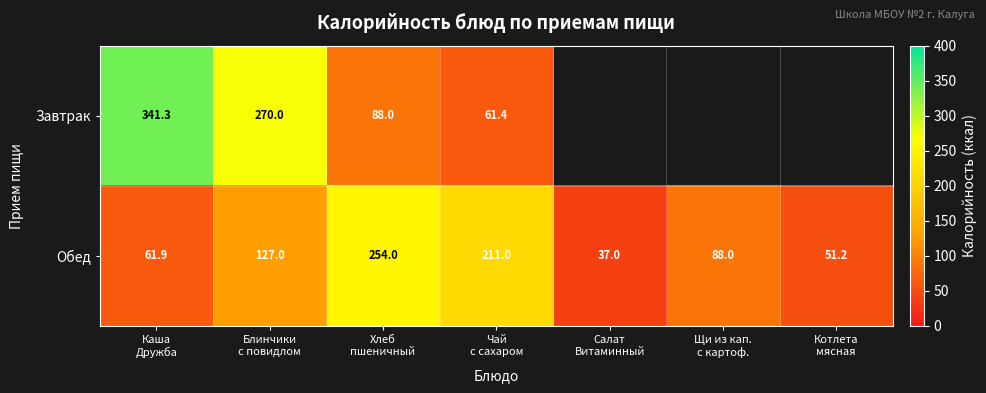

How many categories are shown in the chart?

7